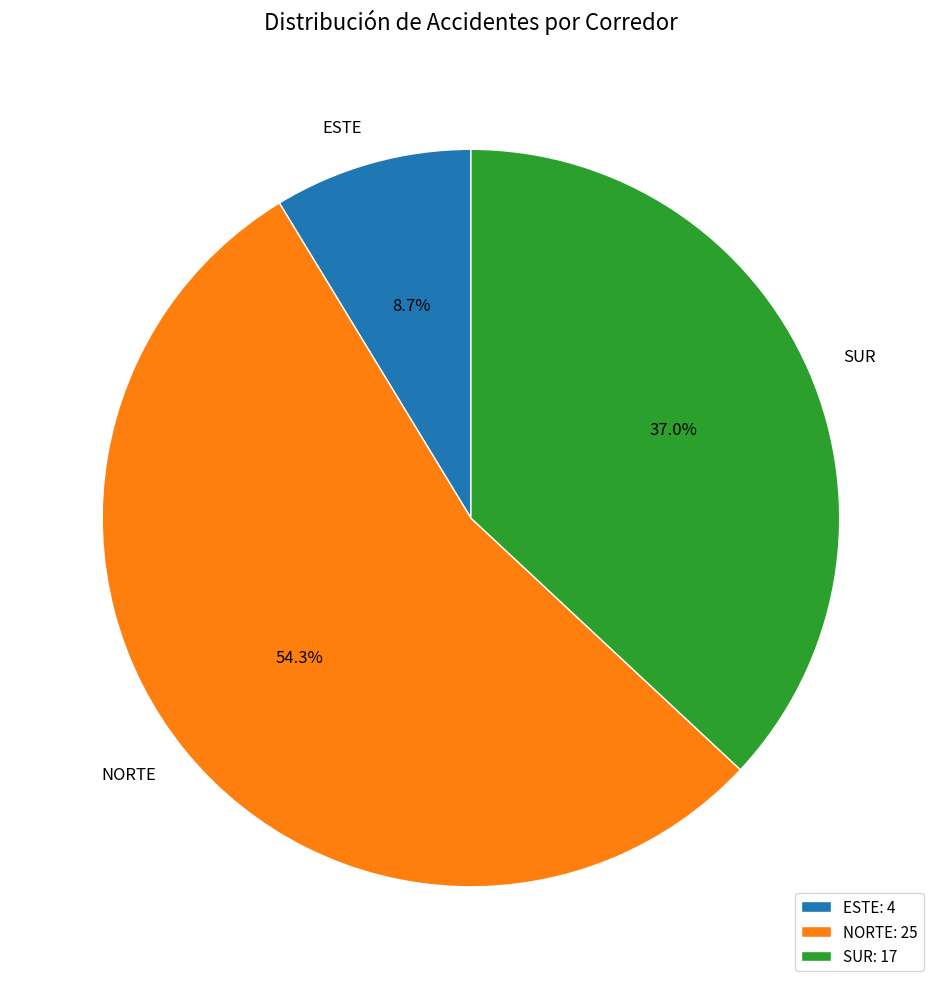

Which category has the smallest portion of the pie?

ESTE